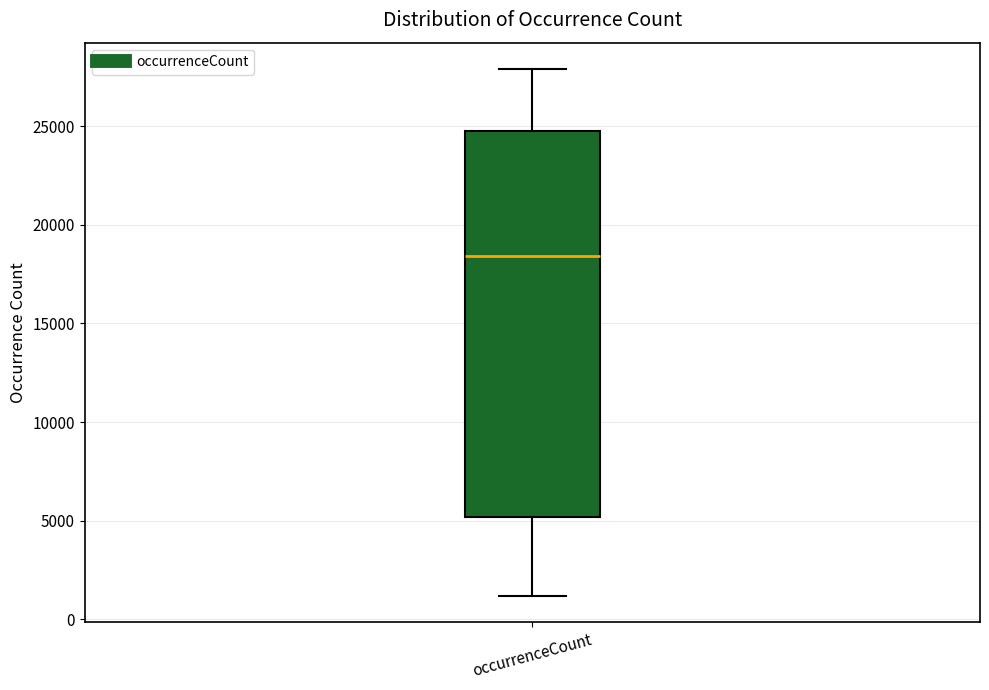

Where is the lower edge of the box for occurrenceCount on the y-axis? The values are not printed on the chart, so give them approximately, as read against the axis.

5000